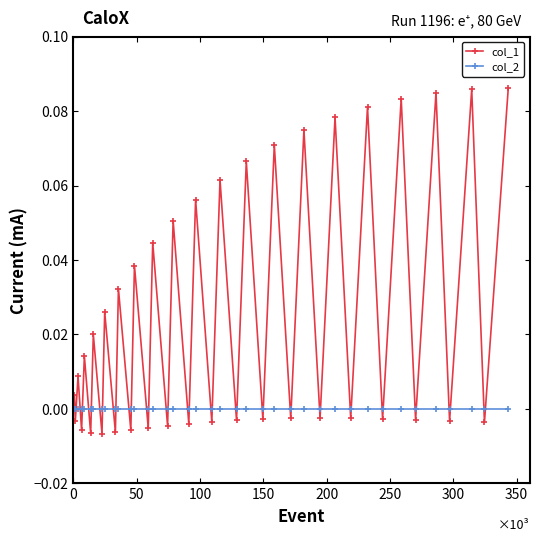

How many lines are shown in the chart?

2